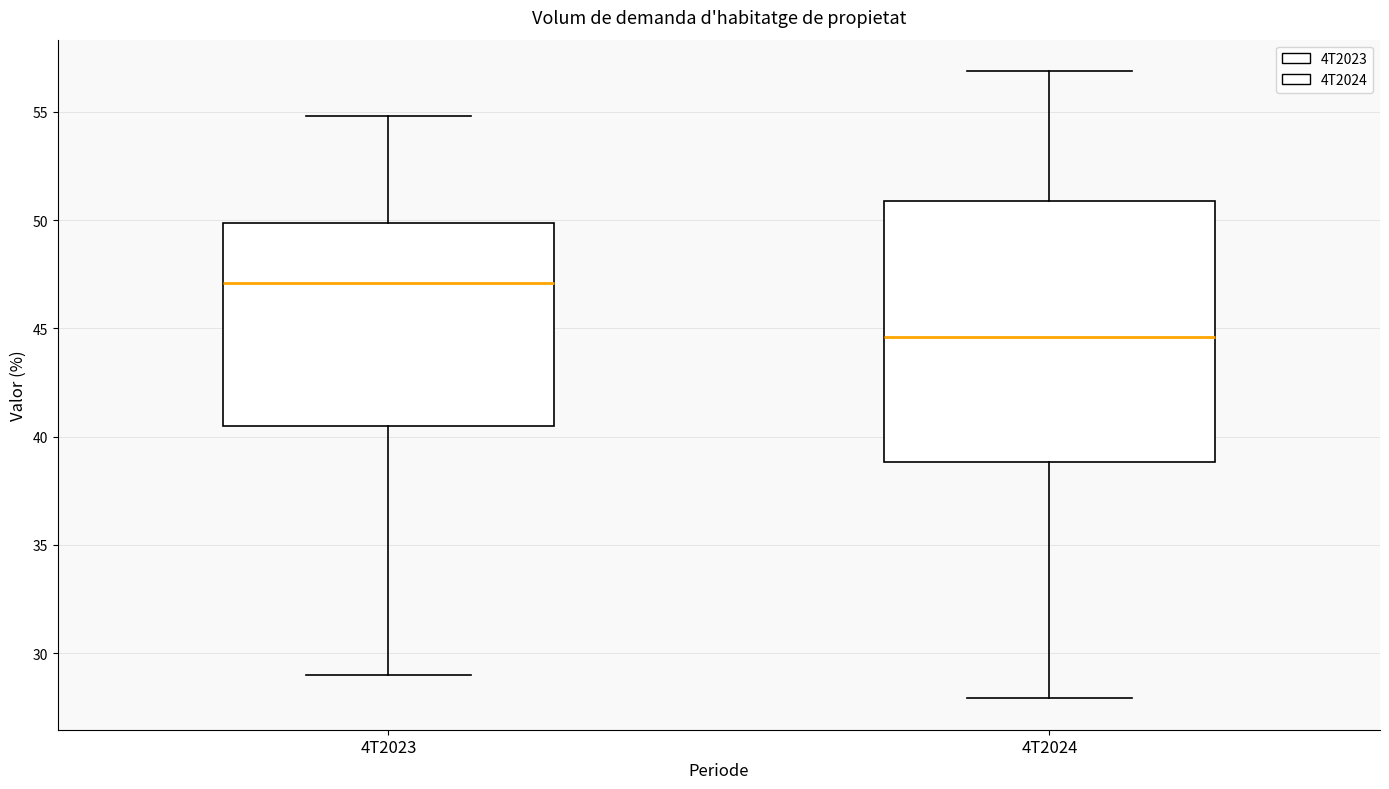

Which box's median line is the lowest?

4T2024